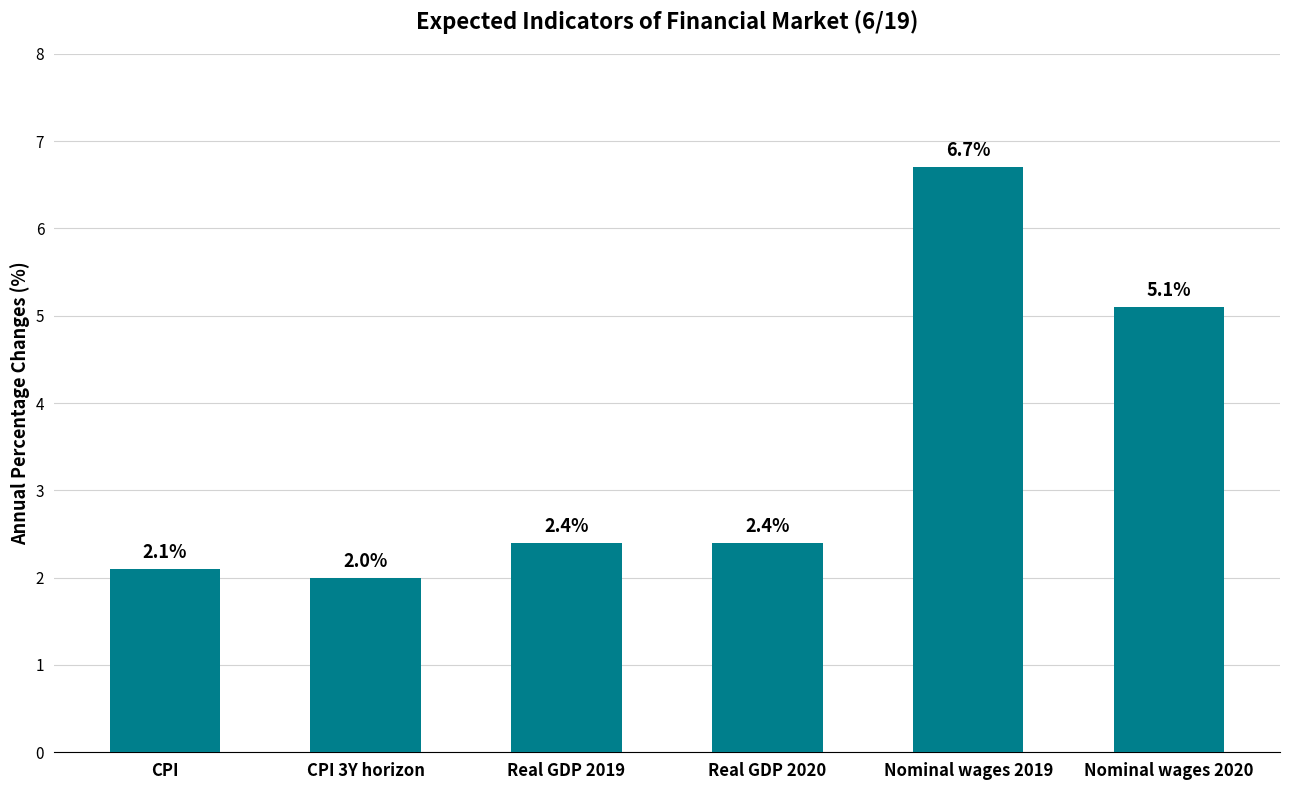

What is the difference between the maximum and second lowest values?

4.6